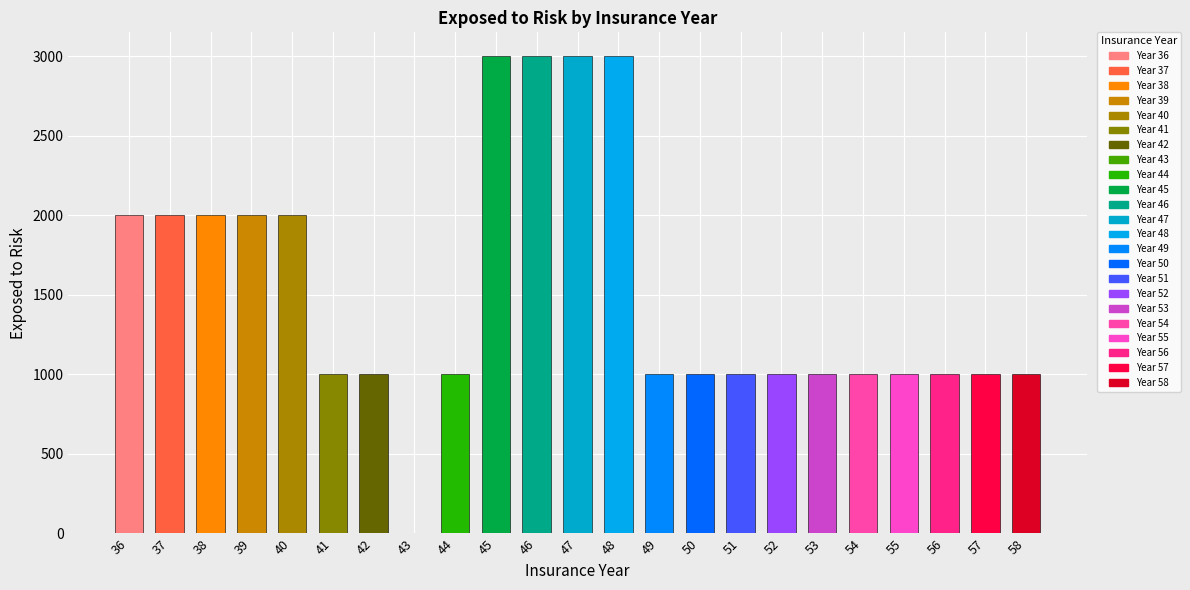

The value at 39 is 2000. True or false?

True